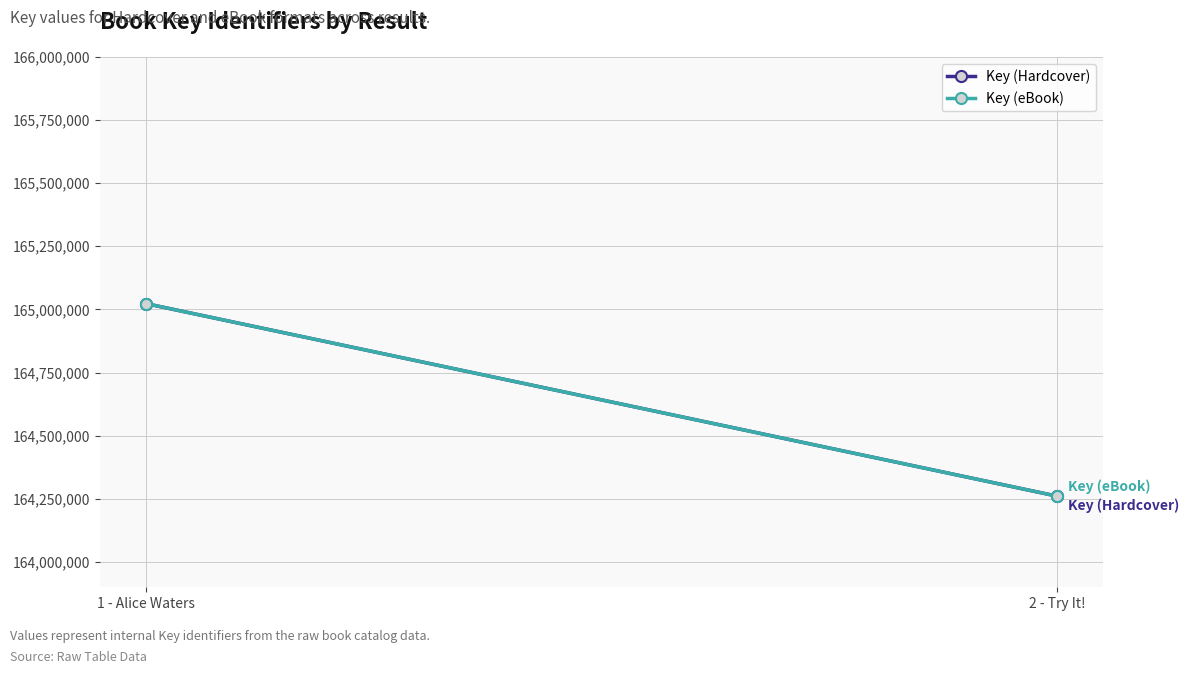

What is the sum of the Key (eBook) values at 1 - Alice Waters and 2 - Try It!?

329283592